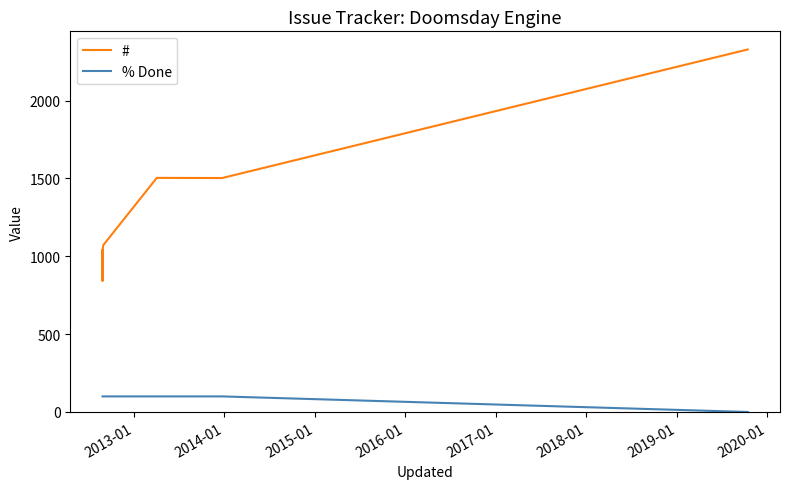

At which category is the sum across all series the highest?

2020-01